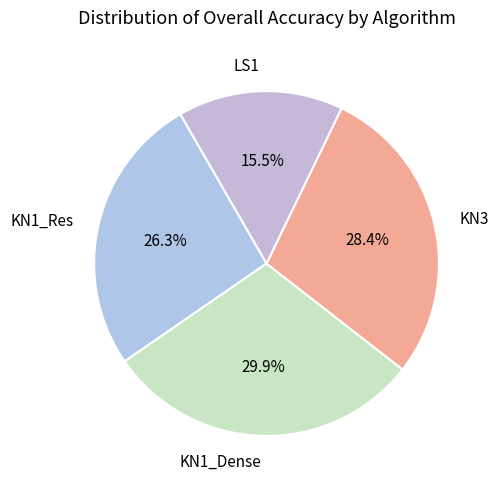

Is there any slice that represents more than half of the pie?

No